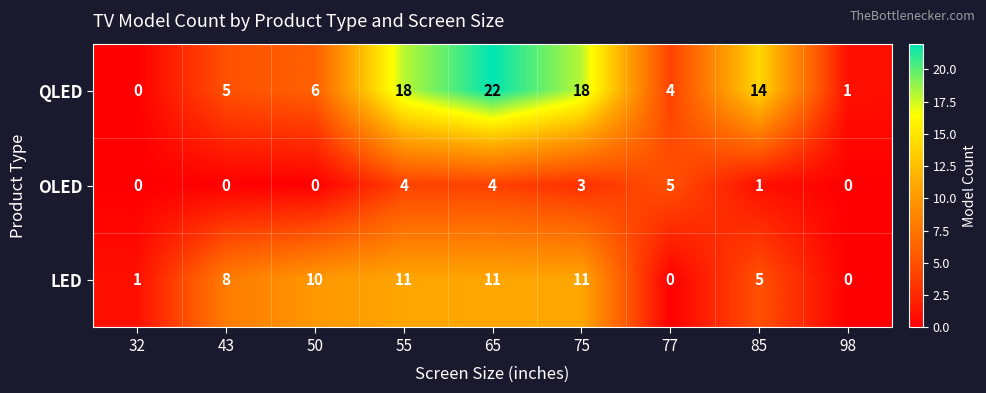

Is it true that LED equals 3 at 43?

False